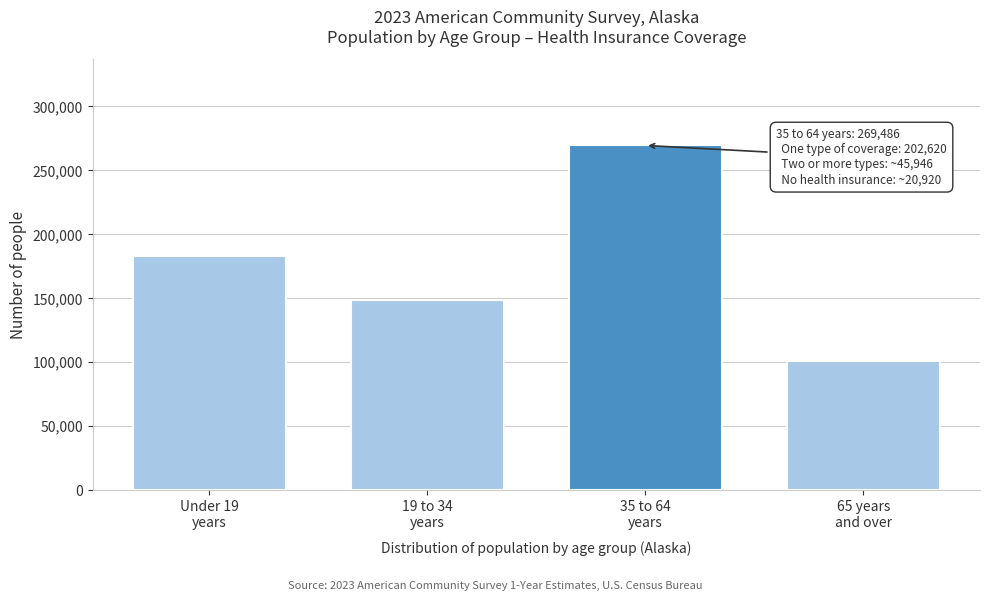

Reading right to left, transcribe all the data shown in this chart.

101153	269486	148394	183282